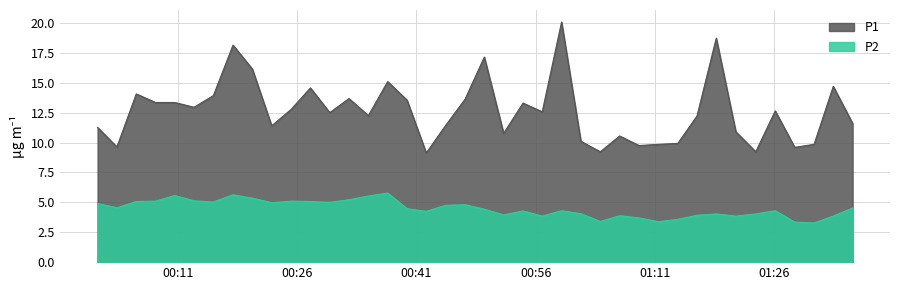

What is the sum of all P1 values?

505.6